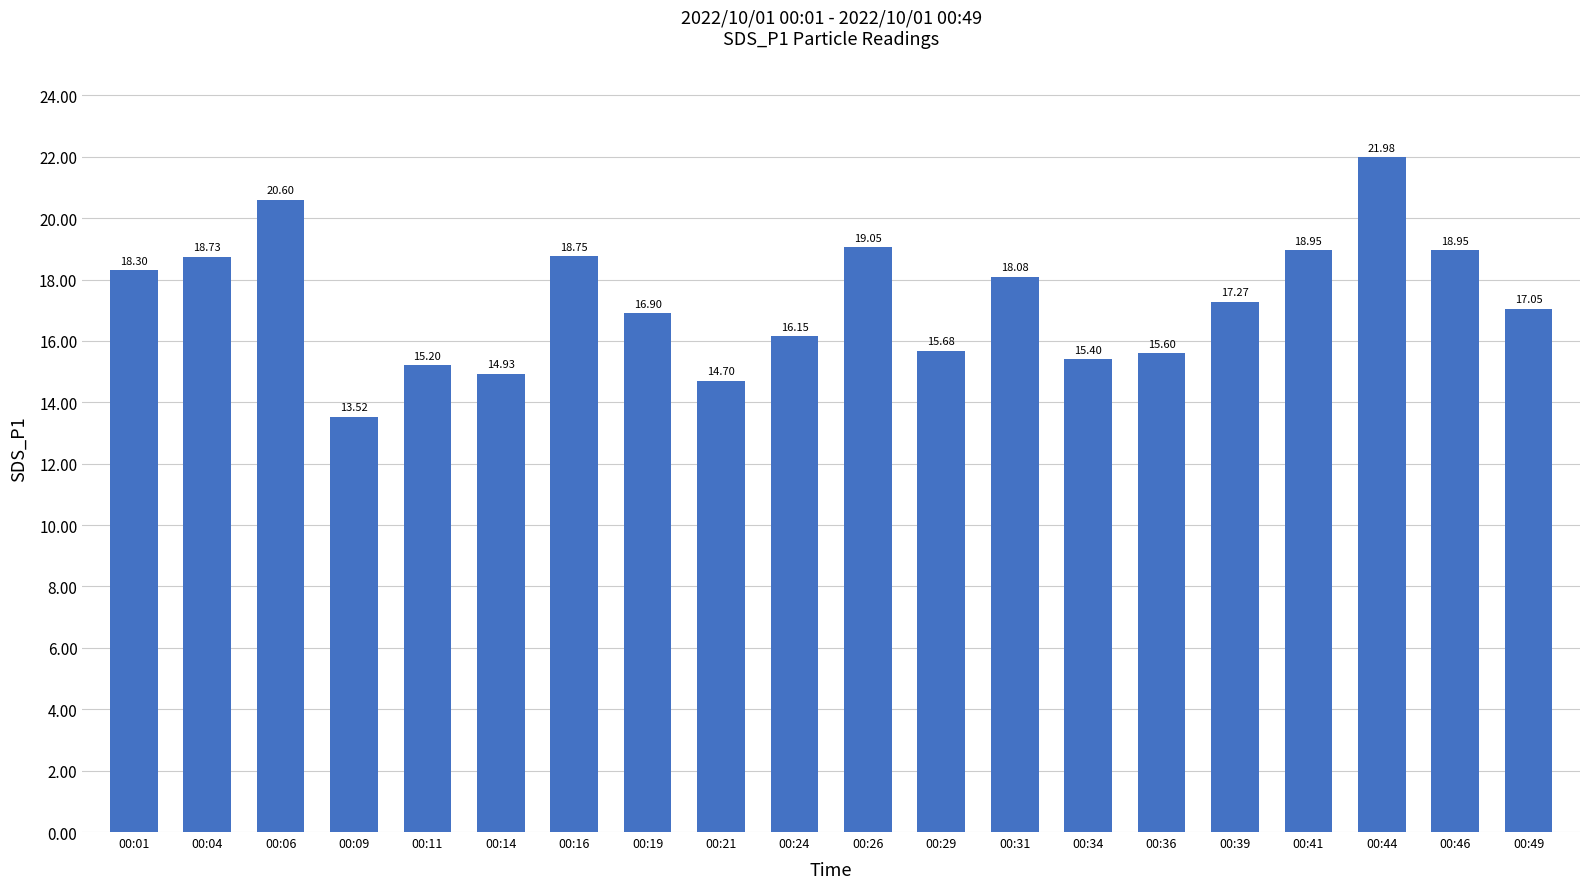

How many data points does each series have?

20